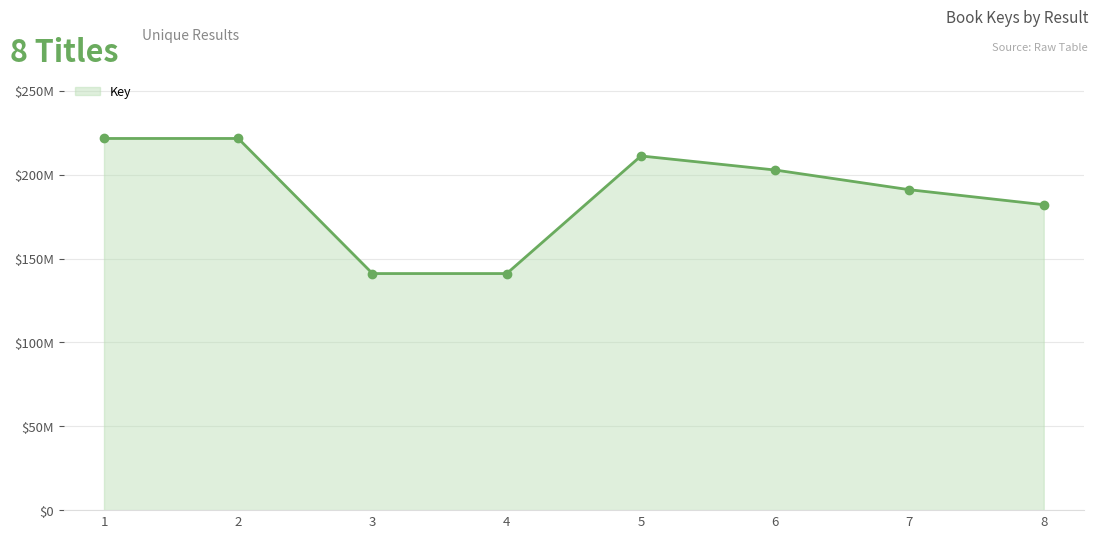

Is this an area chart (filled region under the line)?

Yes